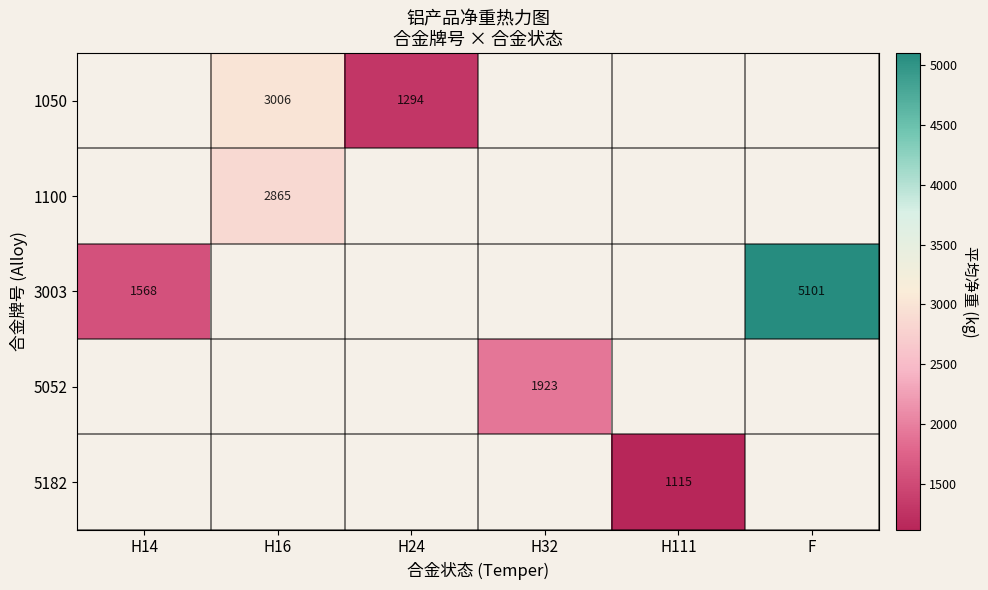

The value of 5052 at H32 is 1923. True or false?

True